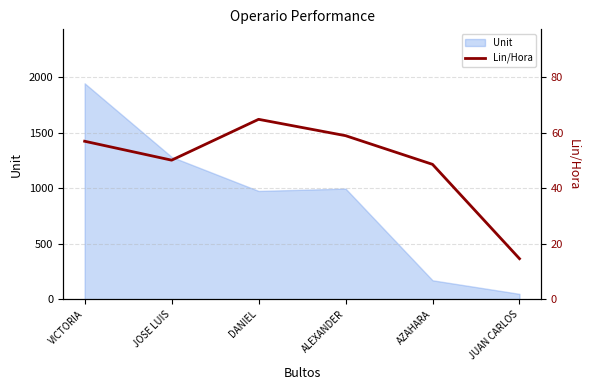

True or false: there are more than 2 points higher than both neighbors.

False